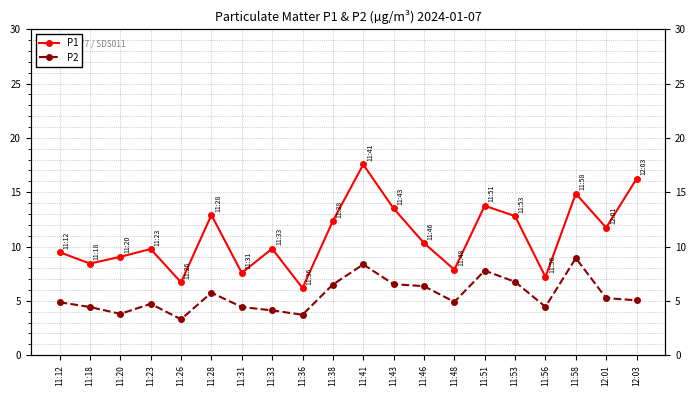

What position from the right is 11:51?

6